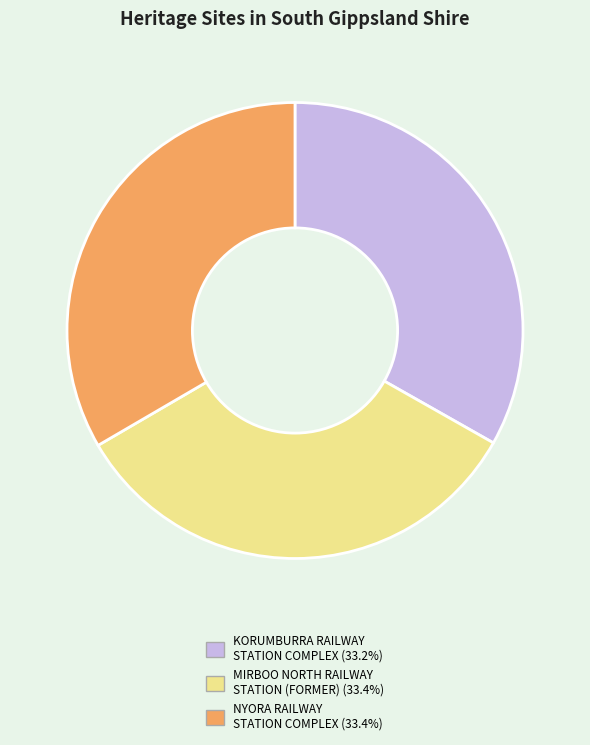

Is the sum of KORUMBURRA RAILWAY STATION COMPLEX and NYORA RAILWAY STATION COMPLEX greater than half?

Yes